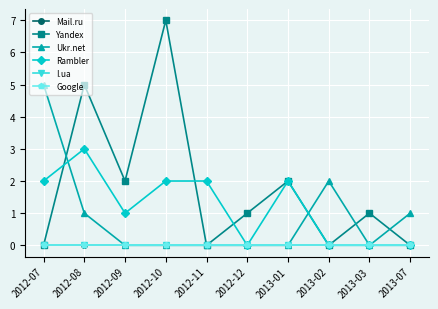

What is the greatest value displayed?

7